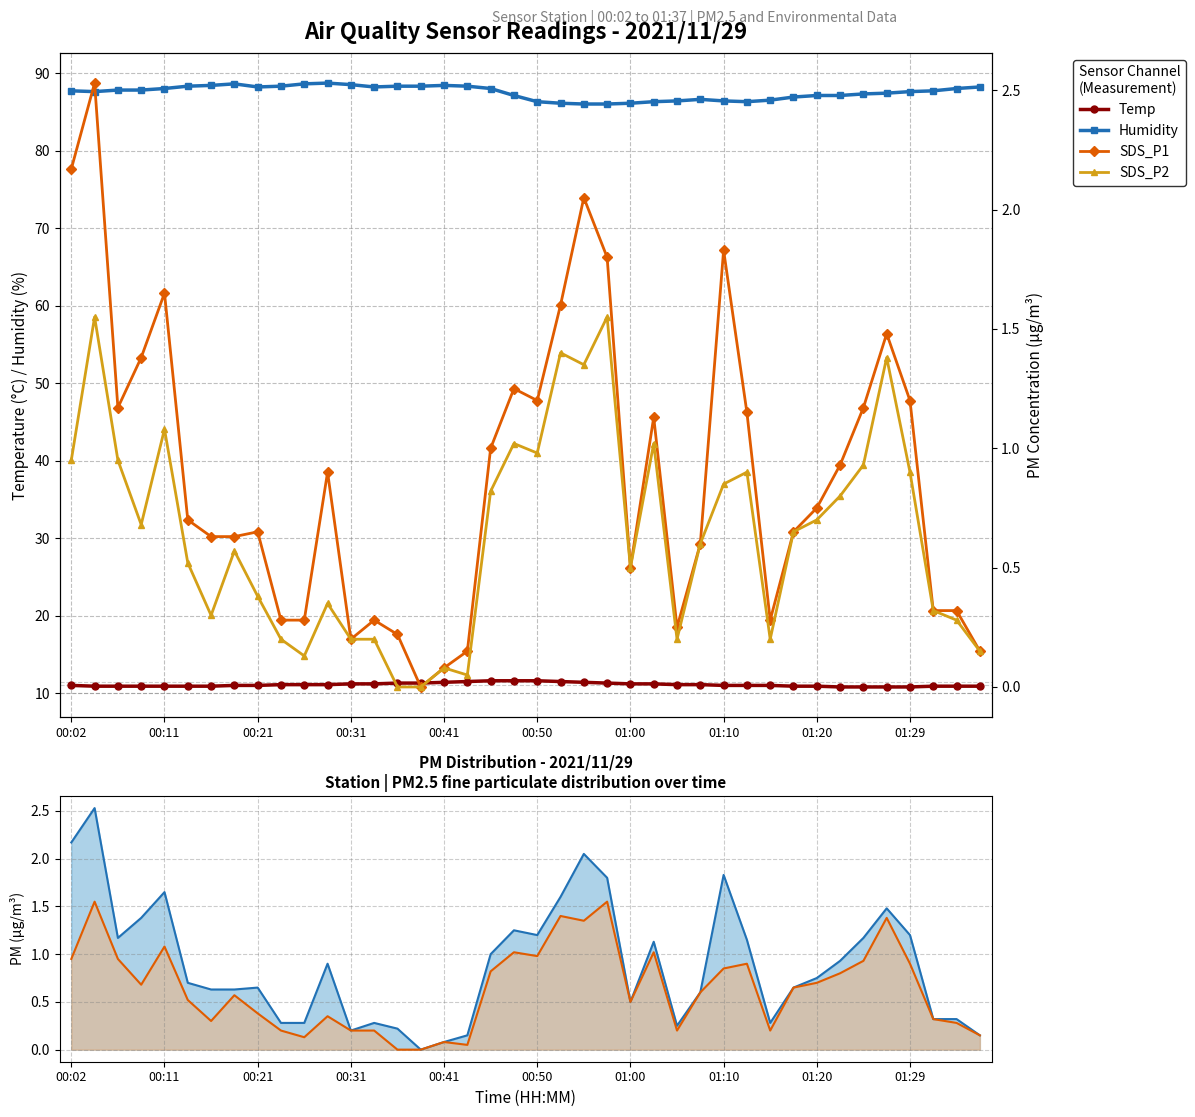

How many data points in Temp are less than 11?

15